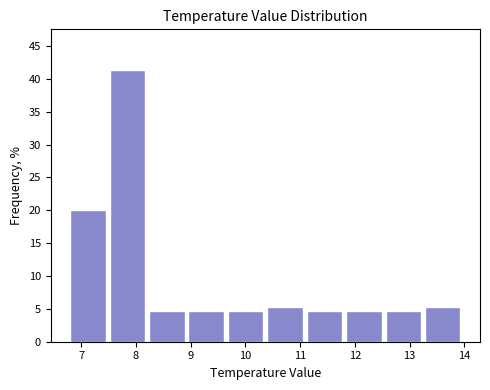

Reading left to right, list every bar in this chart as the range it spans on the x-axis followed by its height. Neither the bar edges nor the heights are printed on the chart, so give them approximately, as read against the axes.

6.80 to 7.52: 20.0
7.52 to 8.24: 41.5
8.24 to 8.96: 4.5
8.96 to 9.68: 4.5
9.68 to 10.40: 4.5
10.40 to 11.12: 5.5
11.12 to 11.84: 4.5
11.84 to 12.56: 4.5
12.56 to 13.28: 4.5
13.28 to 14.00: 5.5